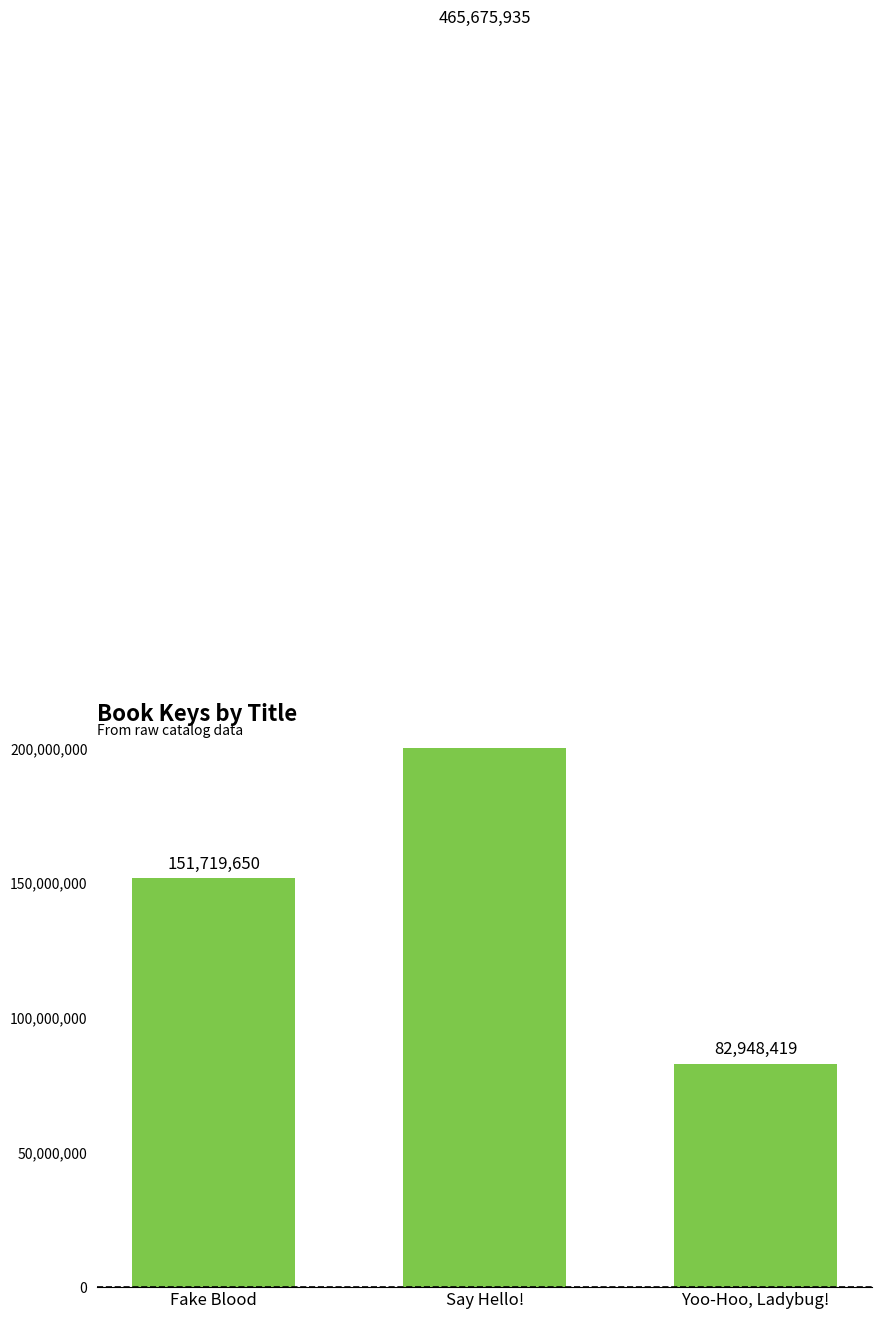

At which label does the data first exceed 151719650?

Say Hello!